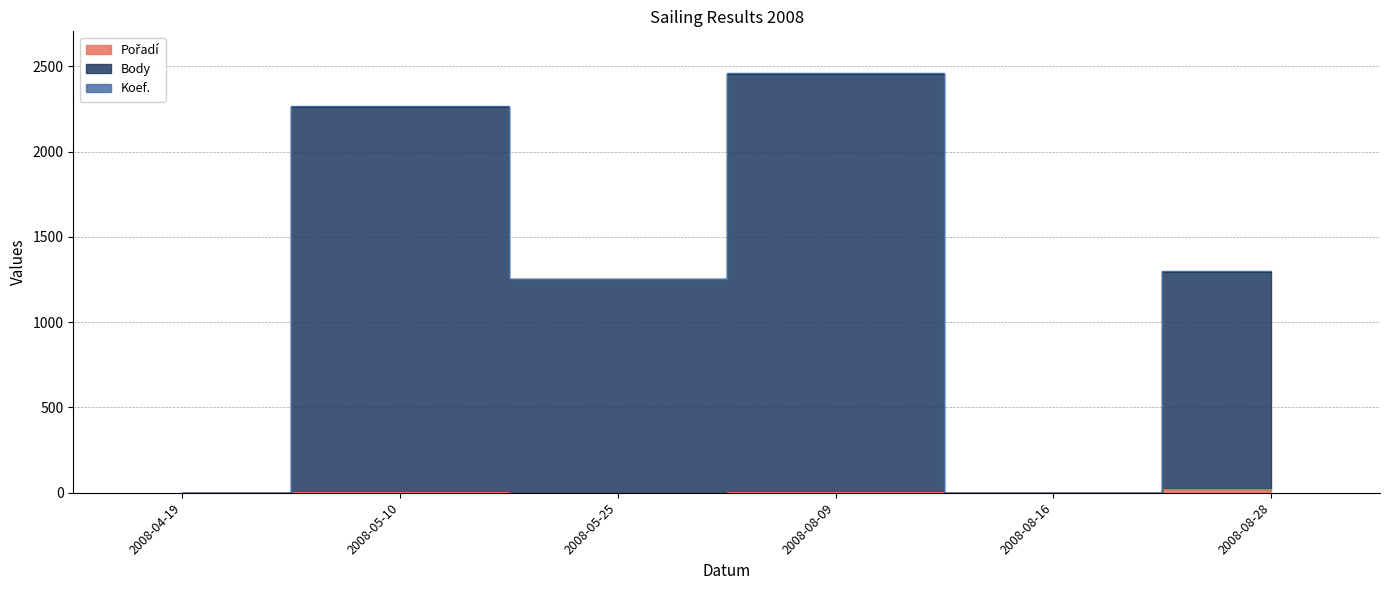

Is it true that Pořadí equals 1 at 2008-08-16?

True